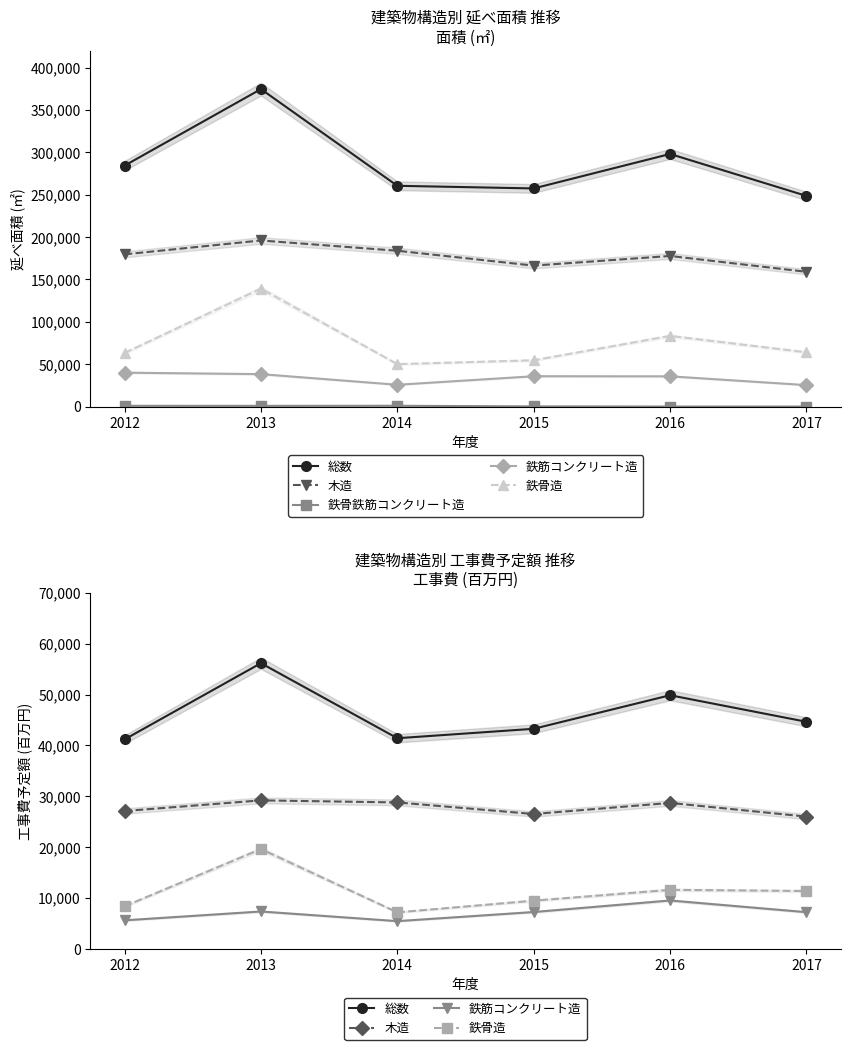

Between 2015 and 2016, which series saw the biggest shift?

総数